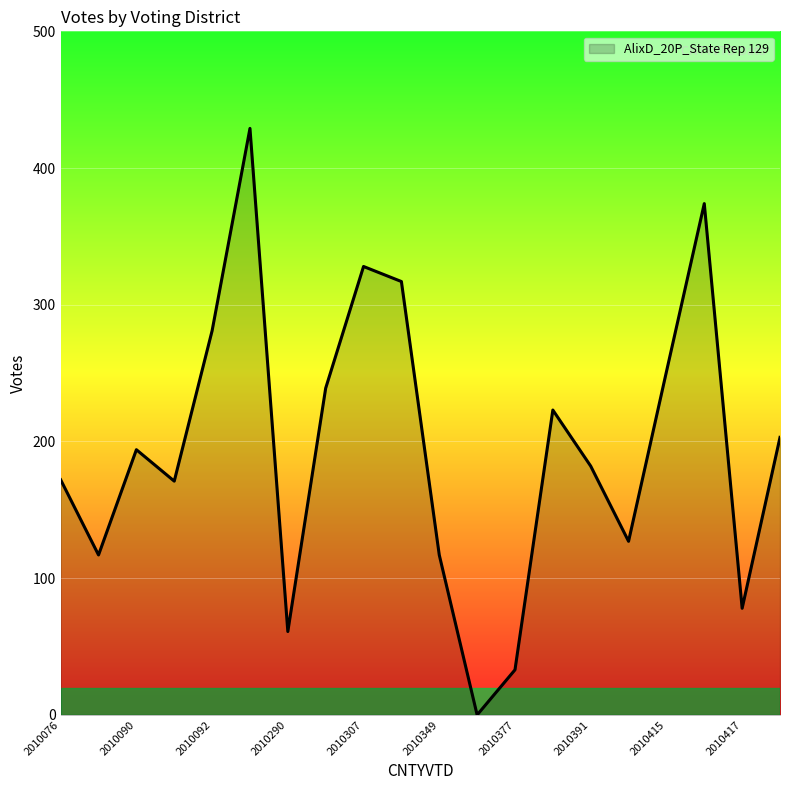

What is the value of the 1st point from the left?

172